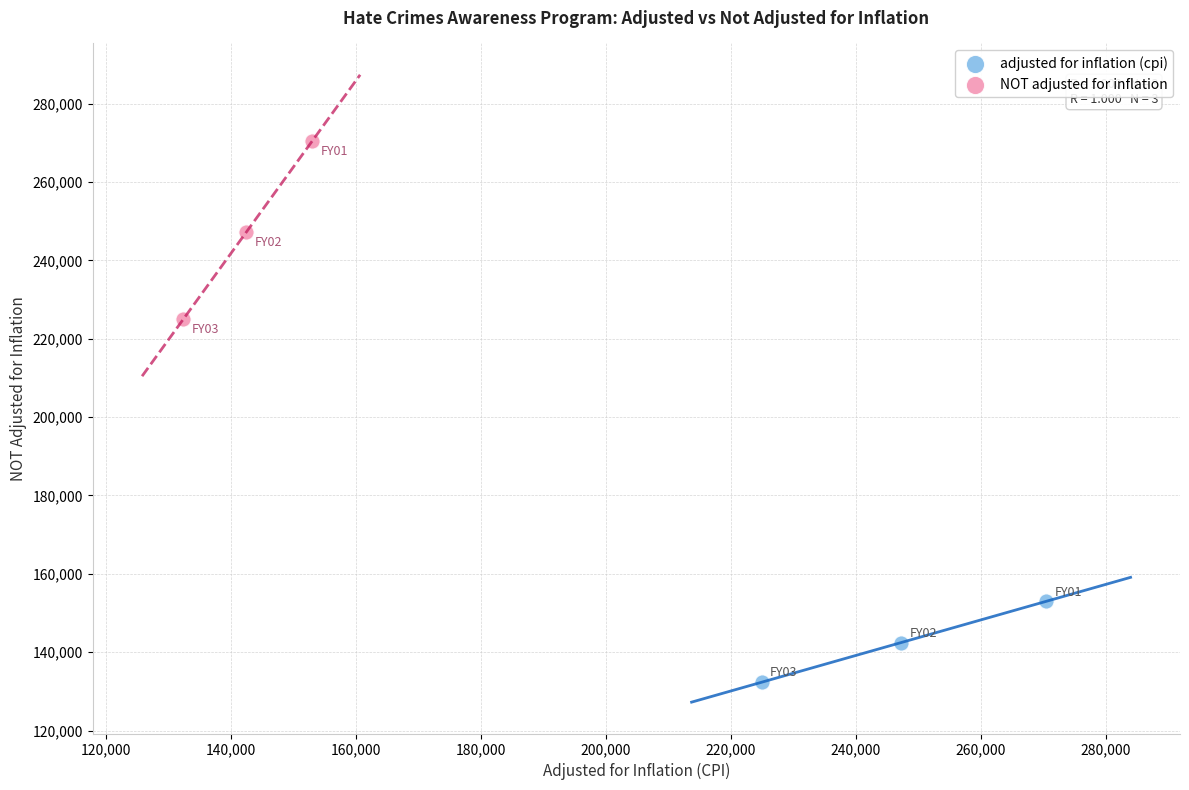

Which series contains the highest Y value?

NOT adjusted for inflation